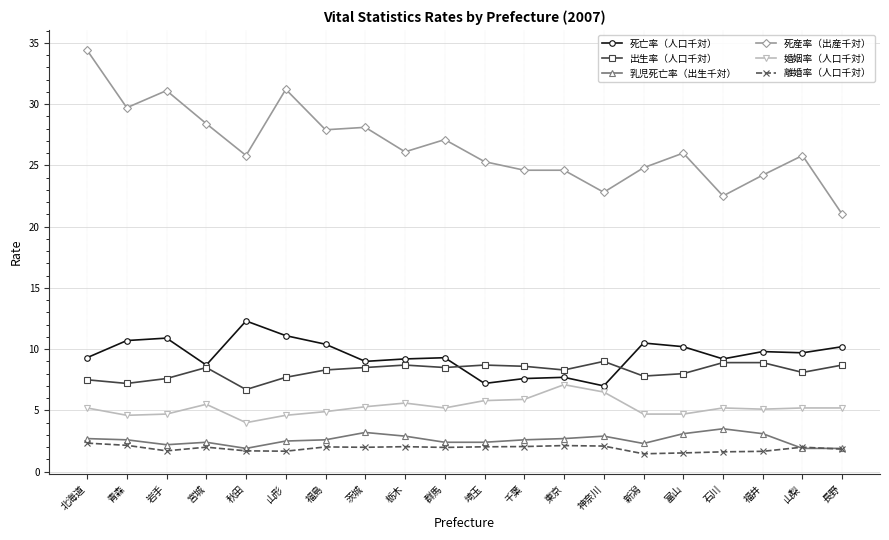

Which series has the largest total across all categories?

死産率（出産千対）